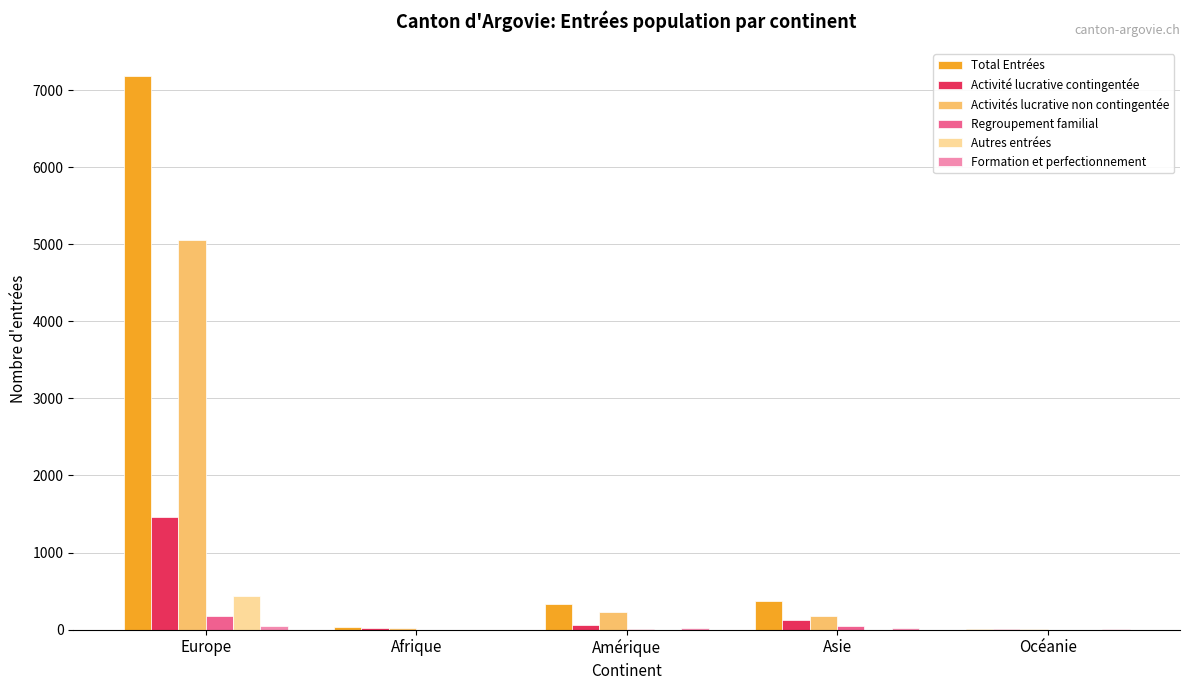

At which category does the chart reach its peak across all series?

Europe